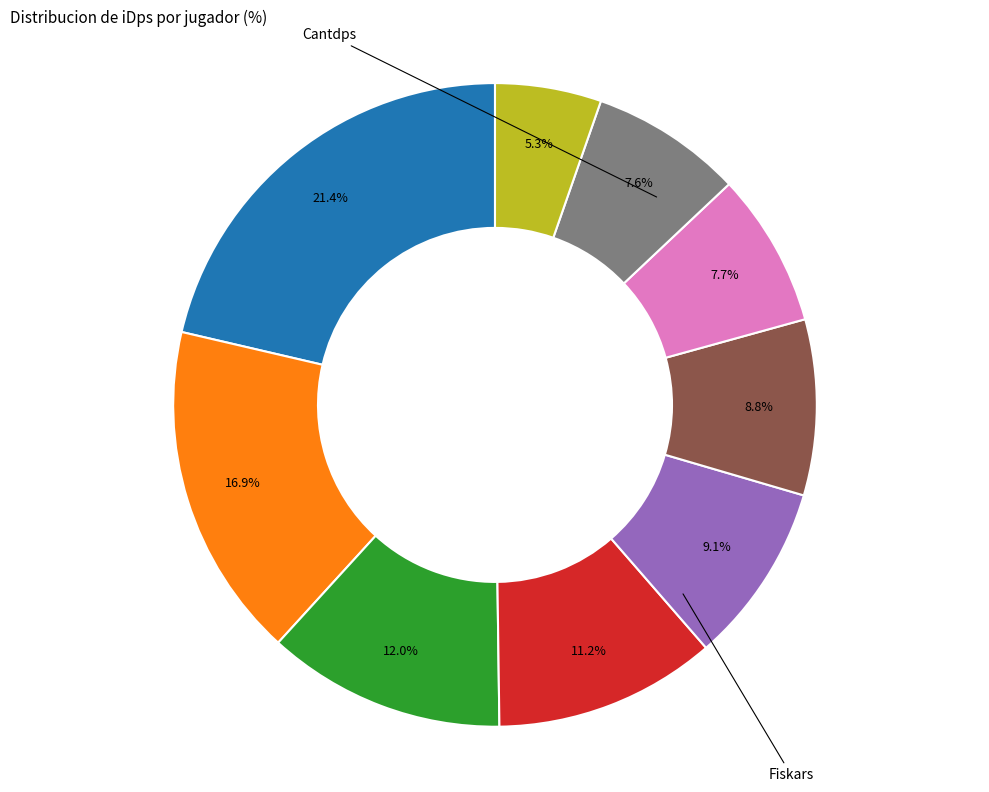

Does any single category account for the majority?

No